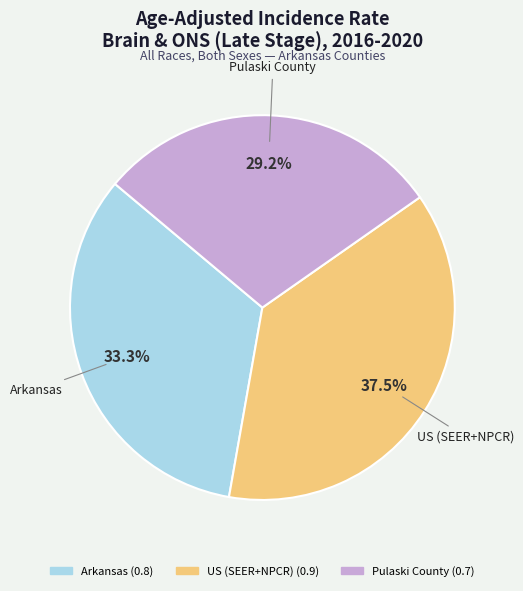

Does any single category account for the majority?

No